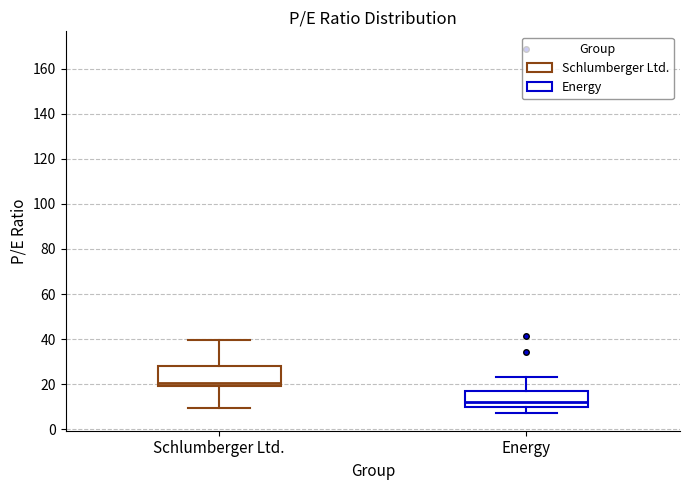

Which box has the highest median line?

Schlumberger Ltd.